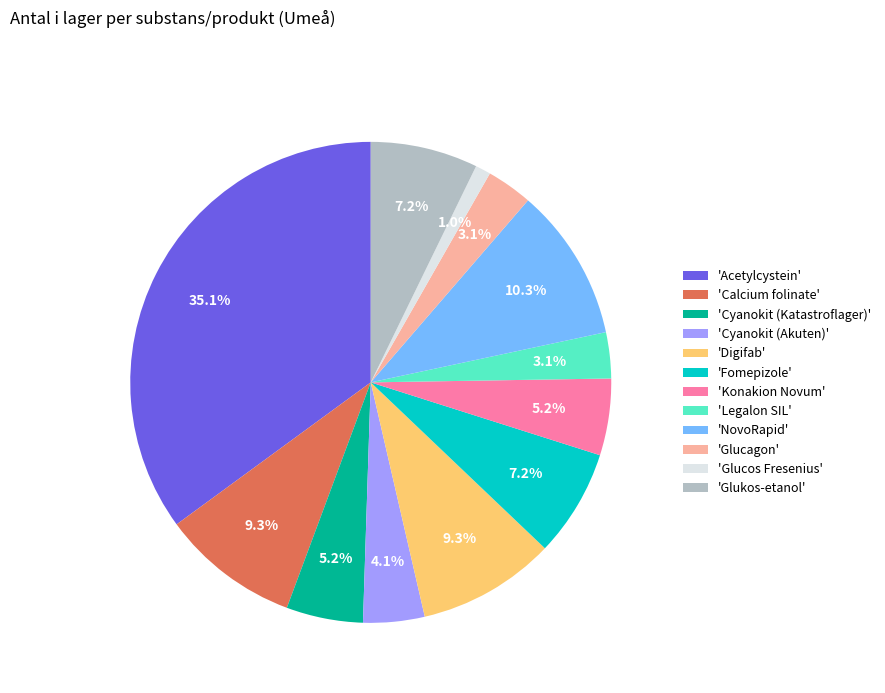

Which has a higher value, 'Digifab' or 'Acetylcystein'?

'Acetylcystein'